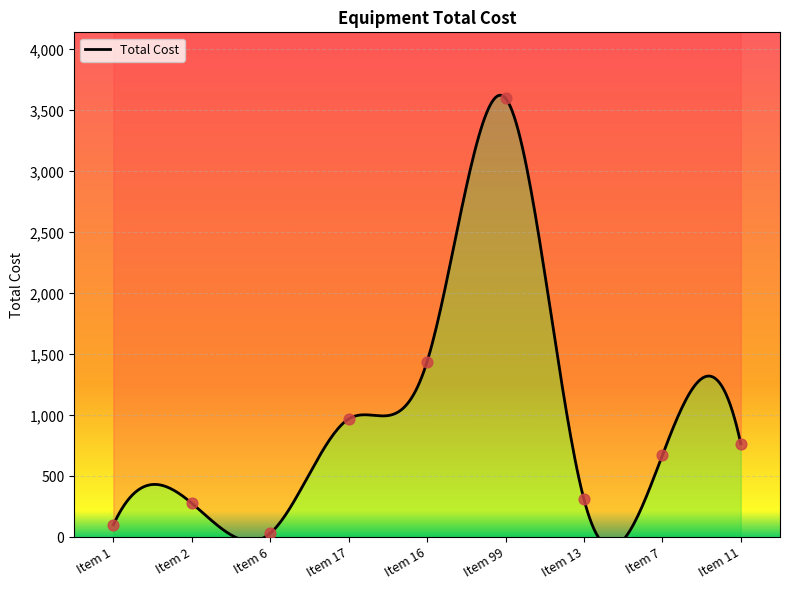

What is the change in value from Item 17 to Item 16?

+470